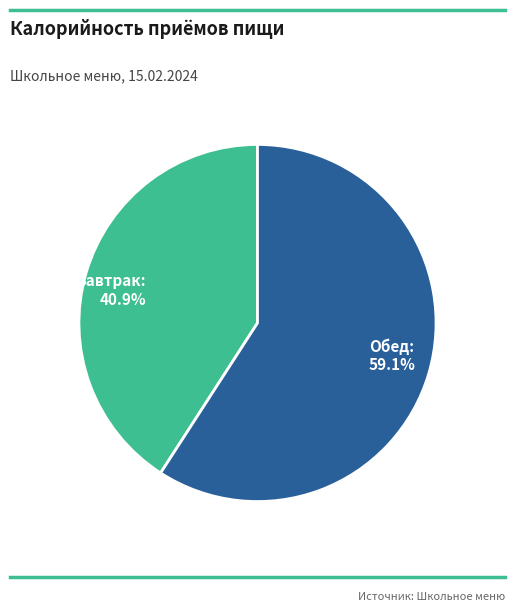

Between Обед and Завтрак, which is larger?

Обед